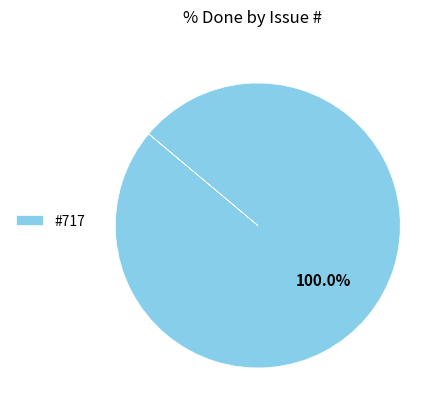

Rank the categories by value from lowest to highest.

#717